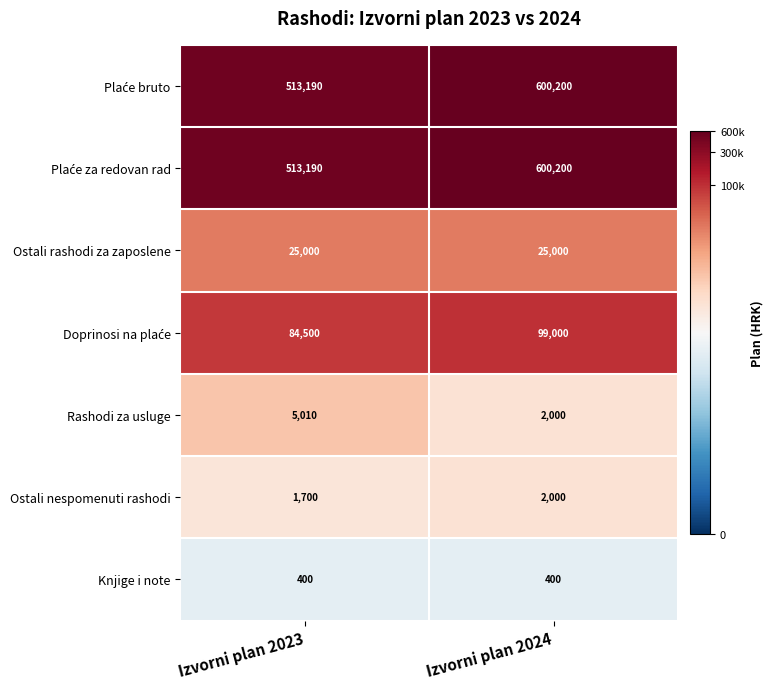

What is the minimum value shown in the chart?

400